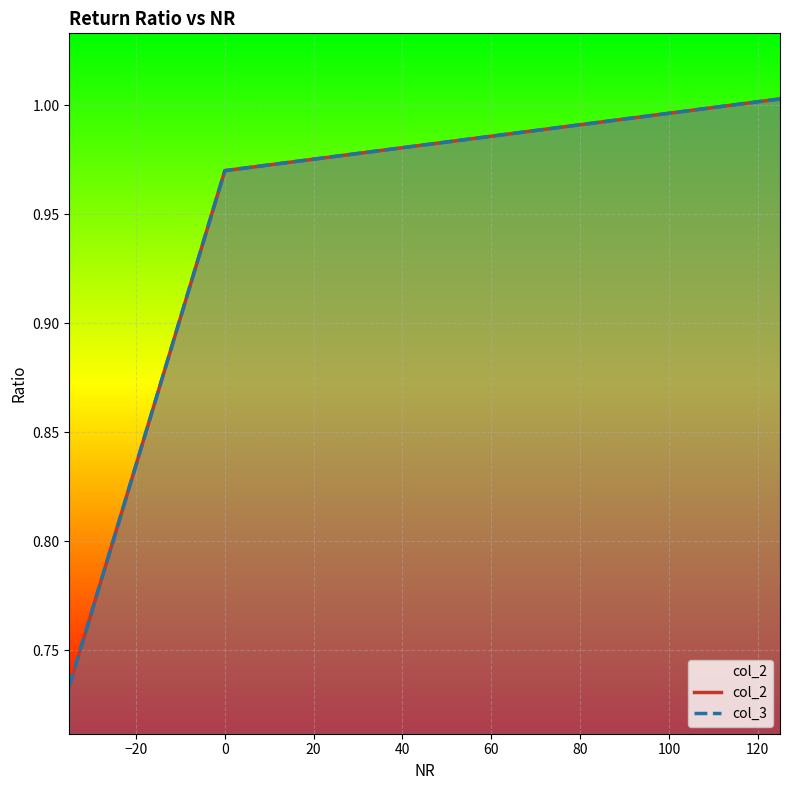

At how many categories does at least one series exceed 0?

33